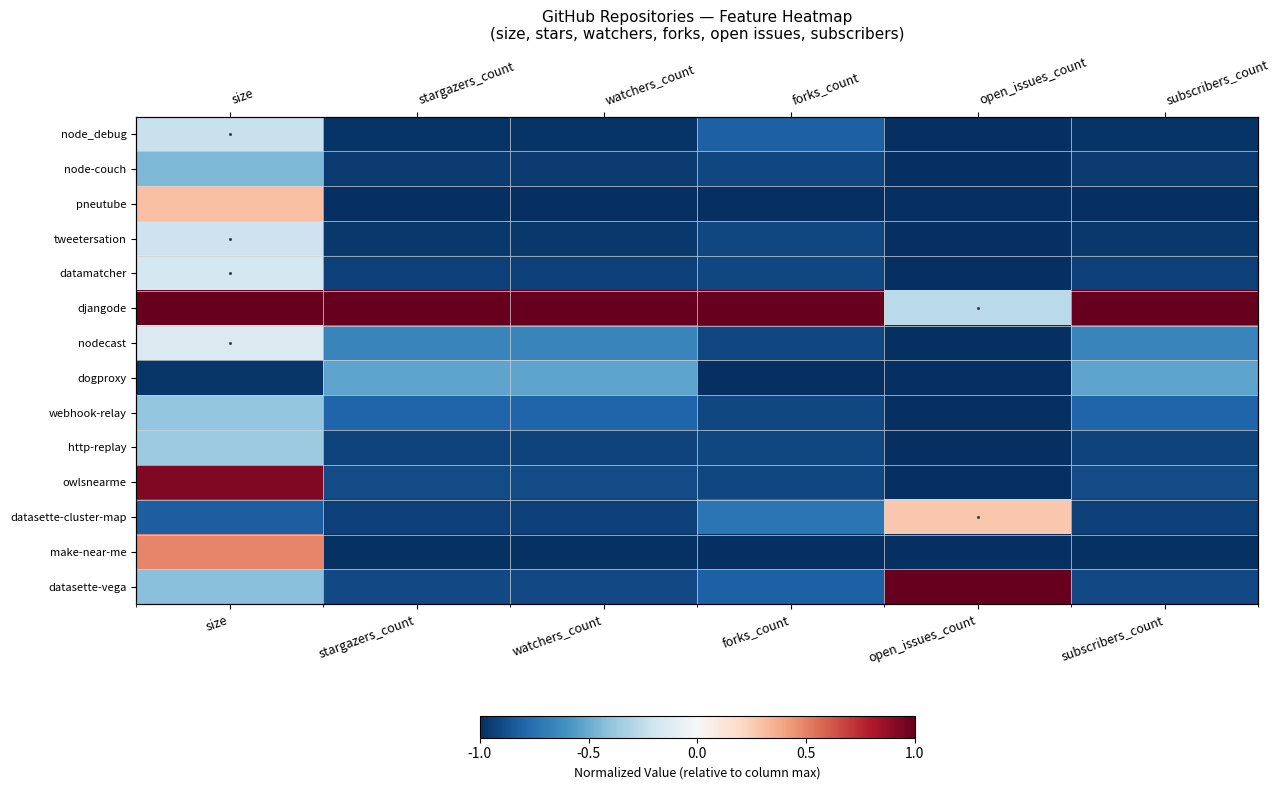

Rank the series by their maximum value, from highest to lowest.

djangode, datasette-vega, owlsnearme, make-near-me, pneutube, datasette-cluster-map, nodecast, datamatcher, tweetersation, node_debug, http-replay, webhook-relay, node-couch, dogproxy